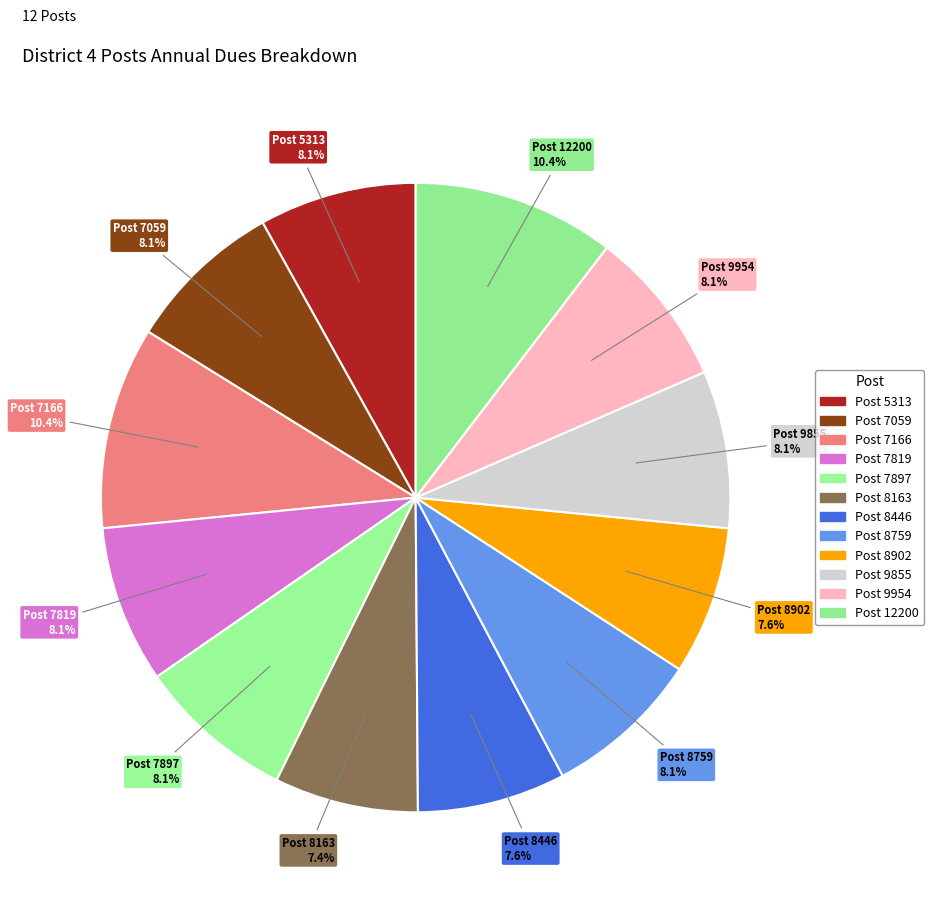

How many segments does this pie chart have?

12